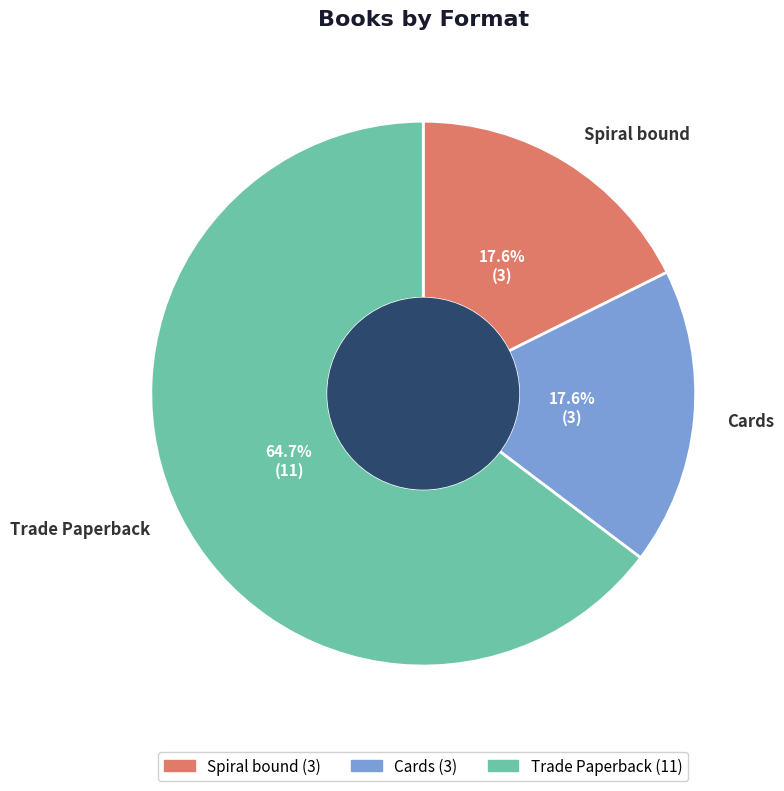

Is the sum of Spiral bound and Cards greater than half?

No